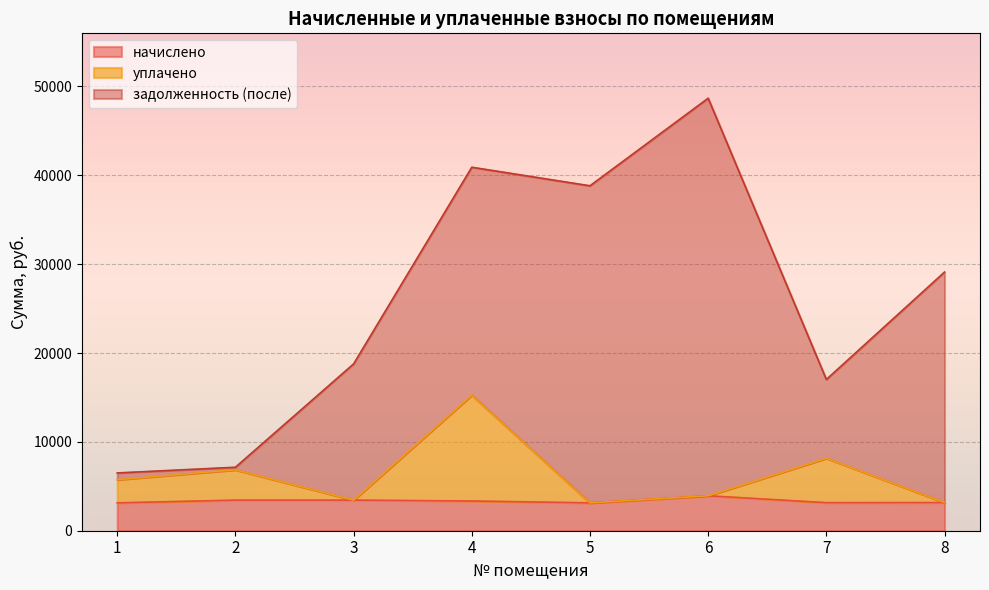

Where does the начислено series first go above 3344?

2